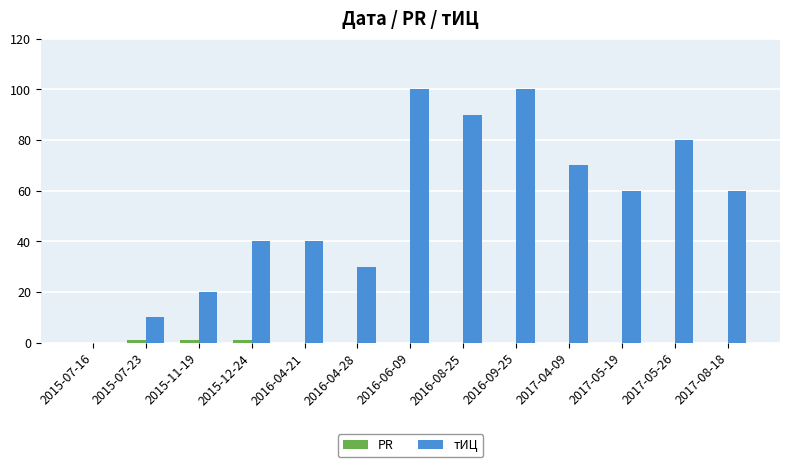

Are the bars grouped side by side (vs. stacked)?

Yes